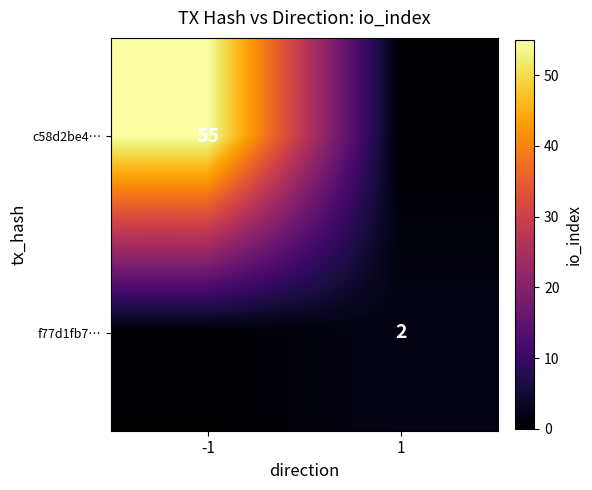

The c58d2be4… series shows 80 at -1. True or false?

False